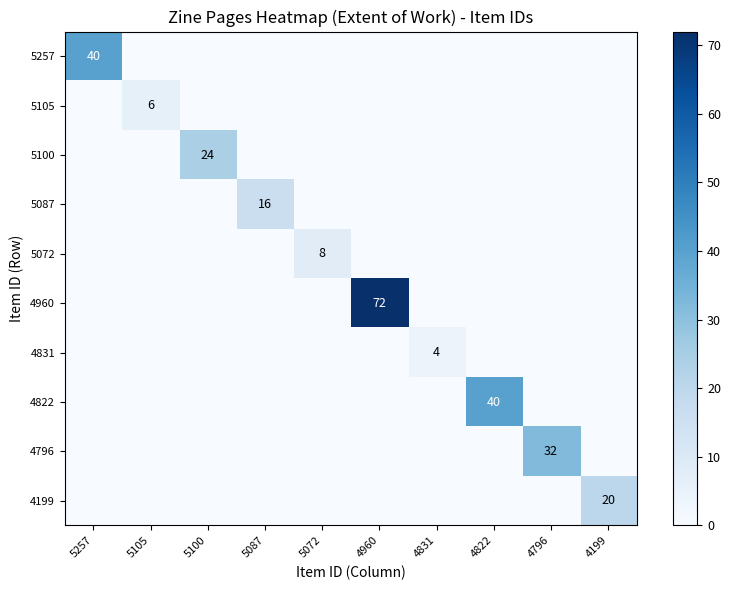

True or false: 4796 has a value of 32 at 4796.

True